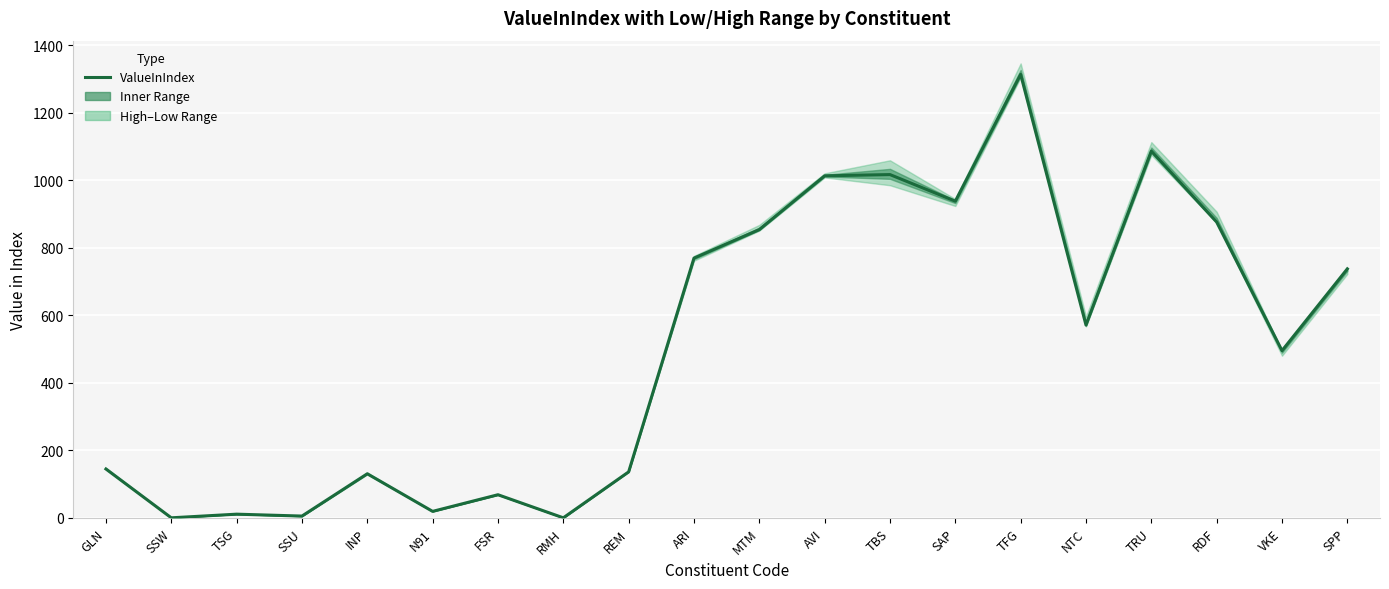

What is the label of the 15th point from the right?

N91